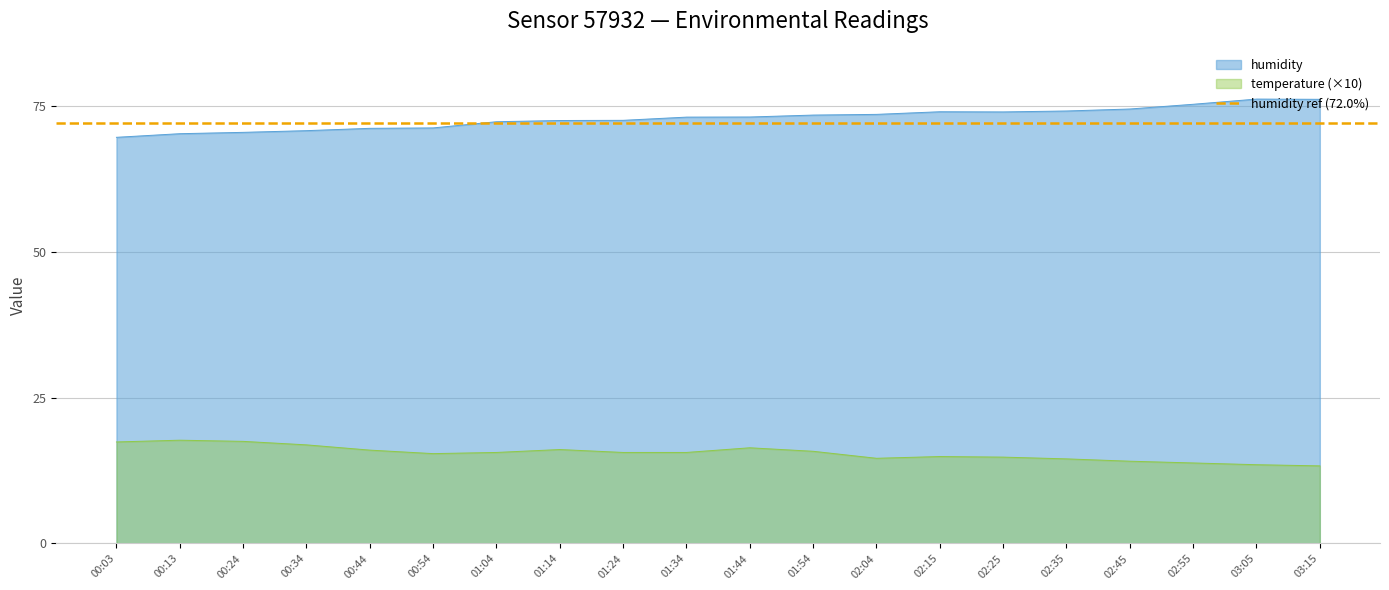

What is the sum of all humidity values?

1457.7